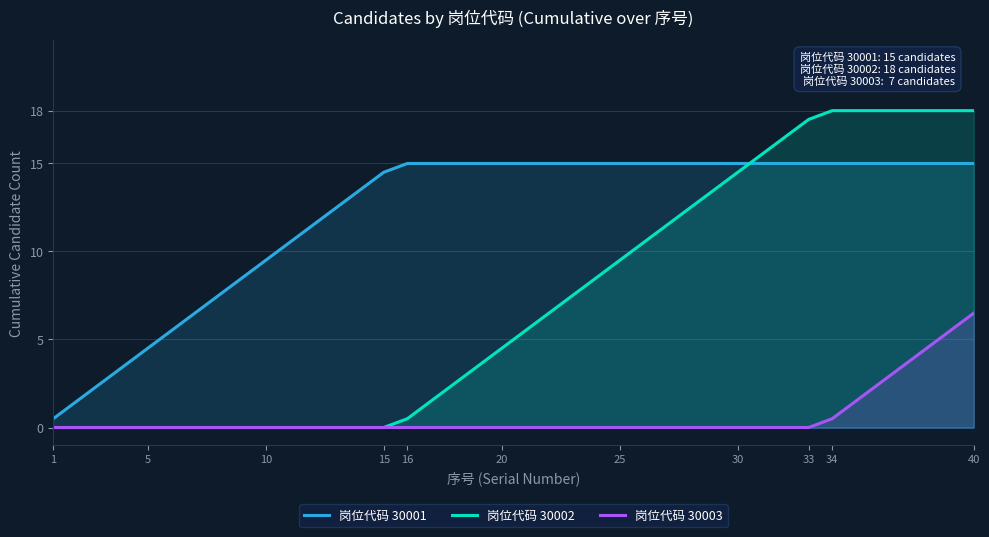

Reading left to right, list all the values displayed in this chart.

岗位代码 30001: 0.5	1.5	2.5	3.5	4.5	5.5	6.5	7.5	8.5	9.5	10.5	11.5	12.5	13.5	14.5	15.0	15.0	15.0	15.0	15.0	15.0	15.0	15.0	15.0	15.0	15.0	15.0	15.0	15.0	15.0	15.0	15.0	15.0	15.0	15.0	15.0	15.0	15.0	15.0	15.0
岗位代码 30002: 0.0	0.0	0.0	0.0	0.0	0.0	0.0	0.0	0.0	0.0	0.0	0.0	0.0	0.0	0.0	0.5	1.5	2.5	3.5	4.5	5.5	6.5	7.5	8.5	9.5	10.5	11.5	12.5	13.5	14.5	15.5	16.5	17.5	18.0	18.0	18.0	18.0	18.0	18.0	18.0
岗位代码 30003: 0.0	0.0	0.0	0.0	0.0	0.0	0.0	0.0	0.0	0.0	0.0	0.0	0.0	0.0	0.0	0.0	0.0	0.0	0.0	0.0	0.0	0.0	0.0	0.0	0.0	0.0	0.0	0.0	0.0	0.0	0.0	0.0	0.0	0.5	1.5	2.5	3.5	4.5	5.5	6.5